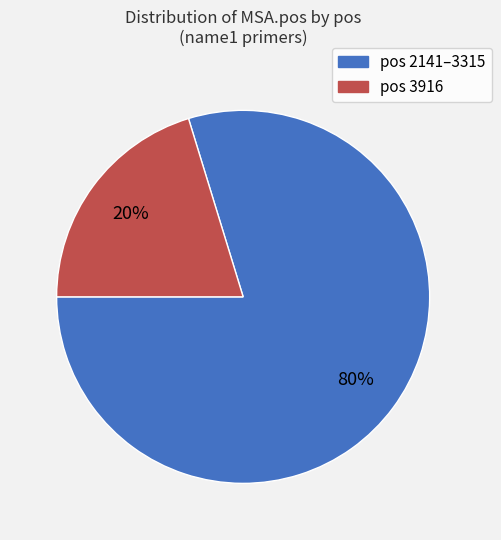

To the nearest percent, what portion does pos 3916 represent?

20%